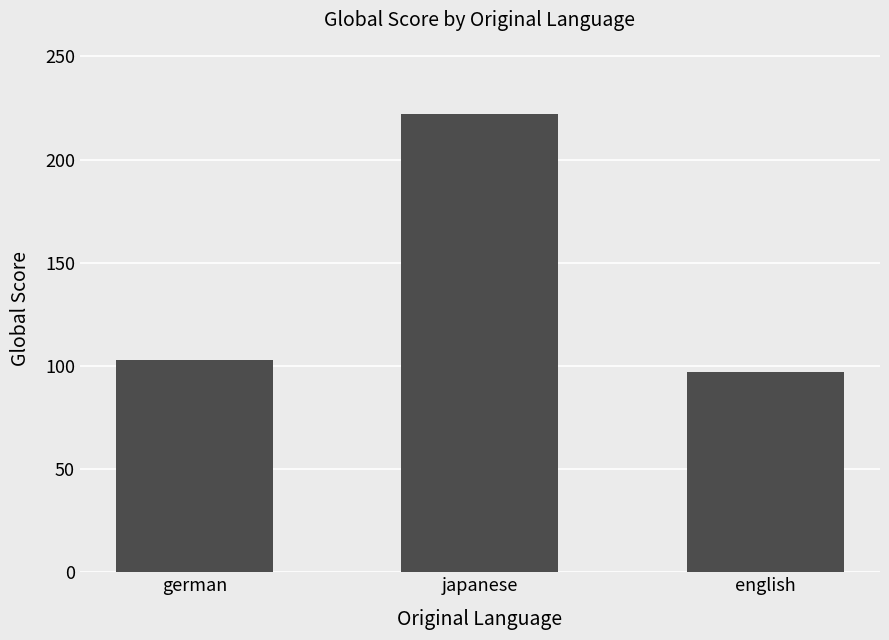

What is the difference between the maximum and second lowest values?

119